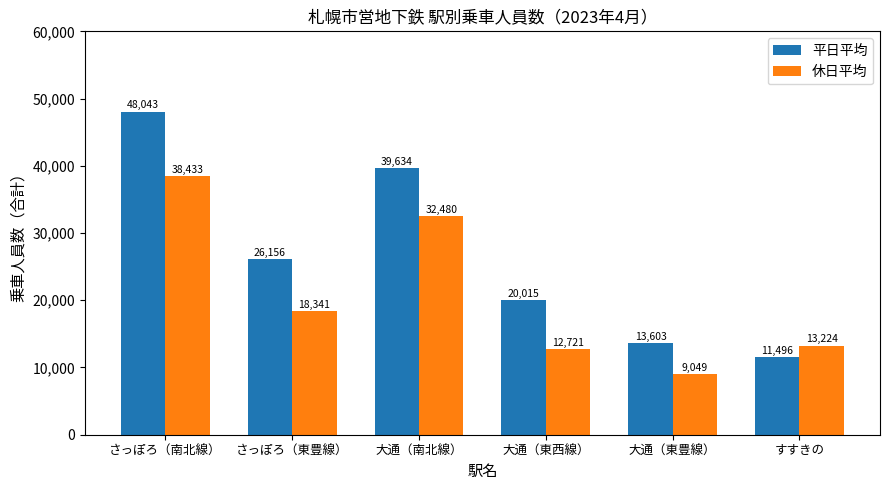

What is the spread (max minus min) of values at すすきの?

1728